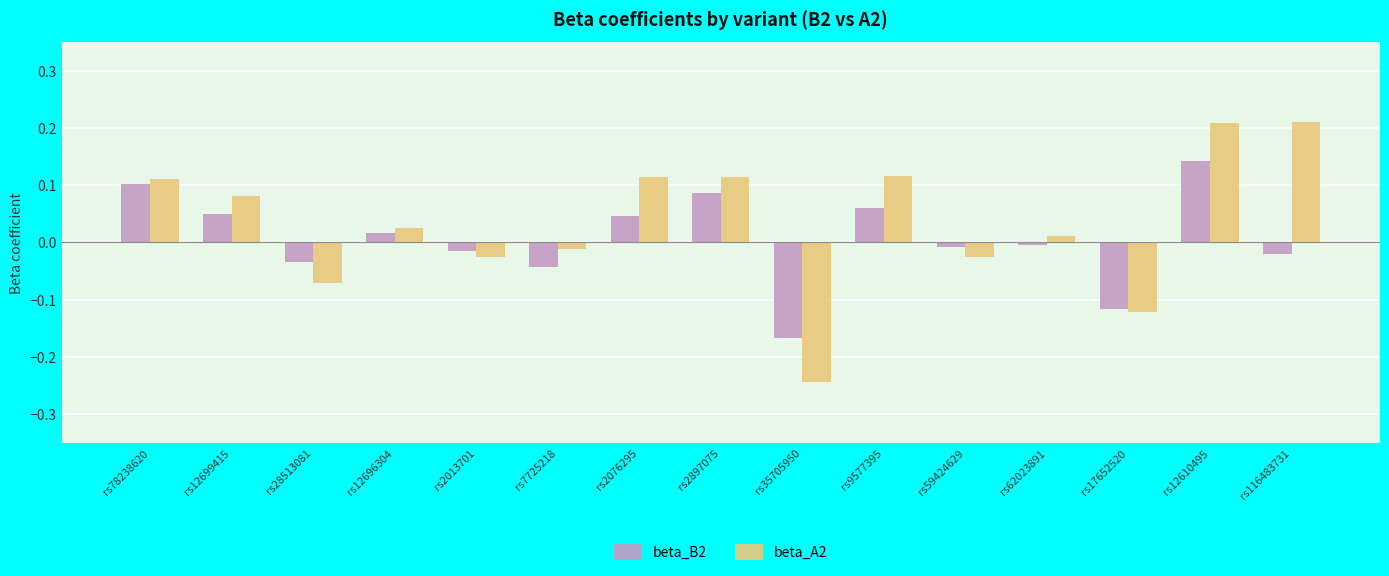

At how many categories does at least one series exceed 0?

9